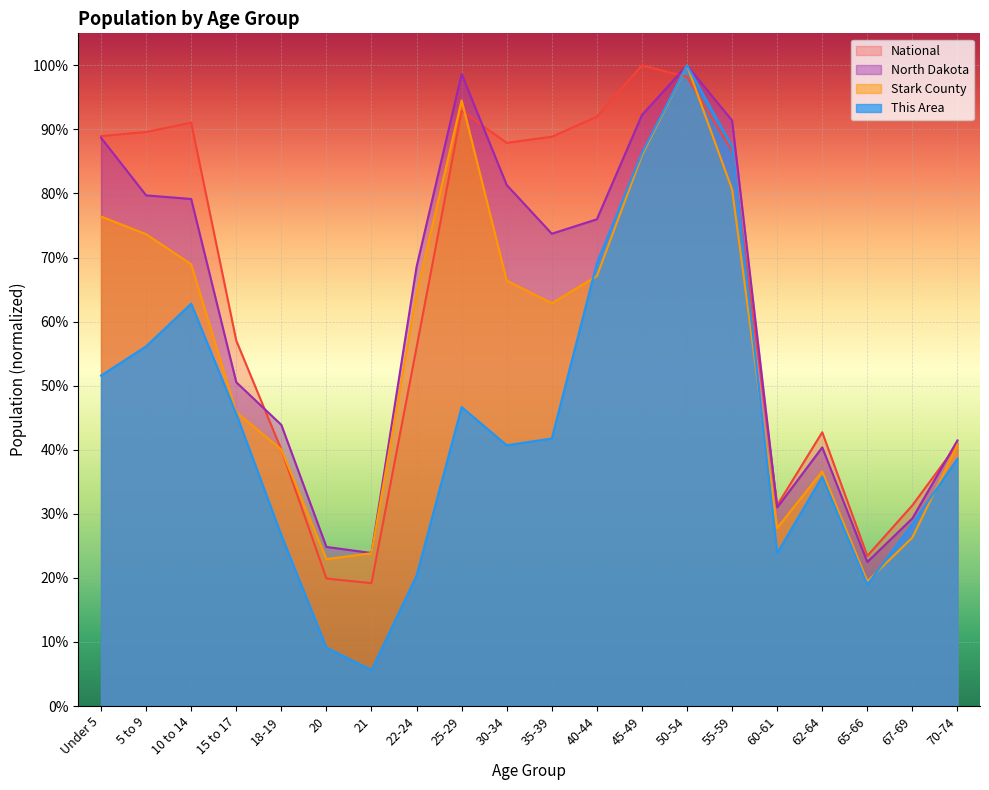

Is the value of North Dakota at 65-66 greater than the value of Stark County at 60-61?

No